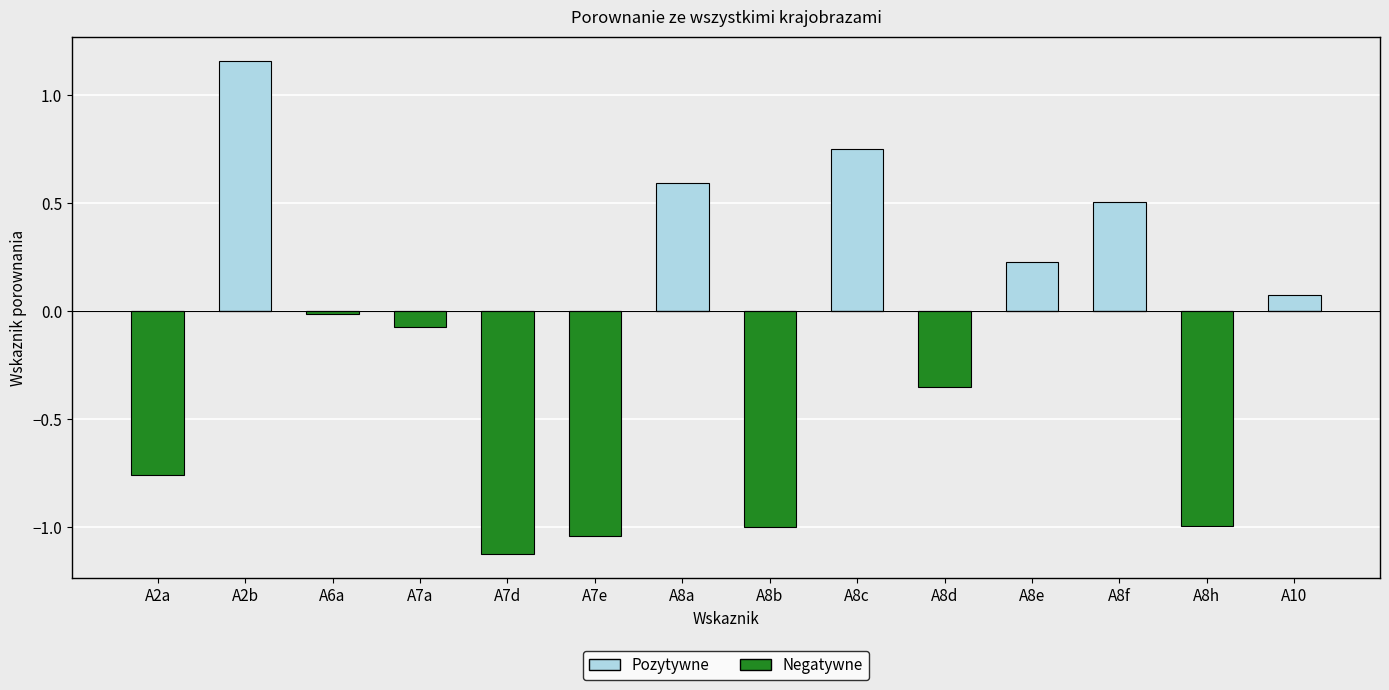

The Pozytywne series shows 0.0 at A7d. True or false?

True